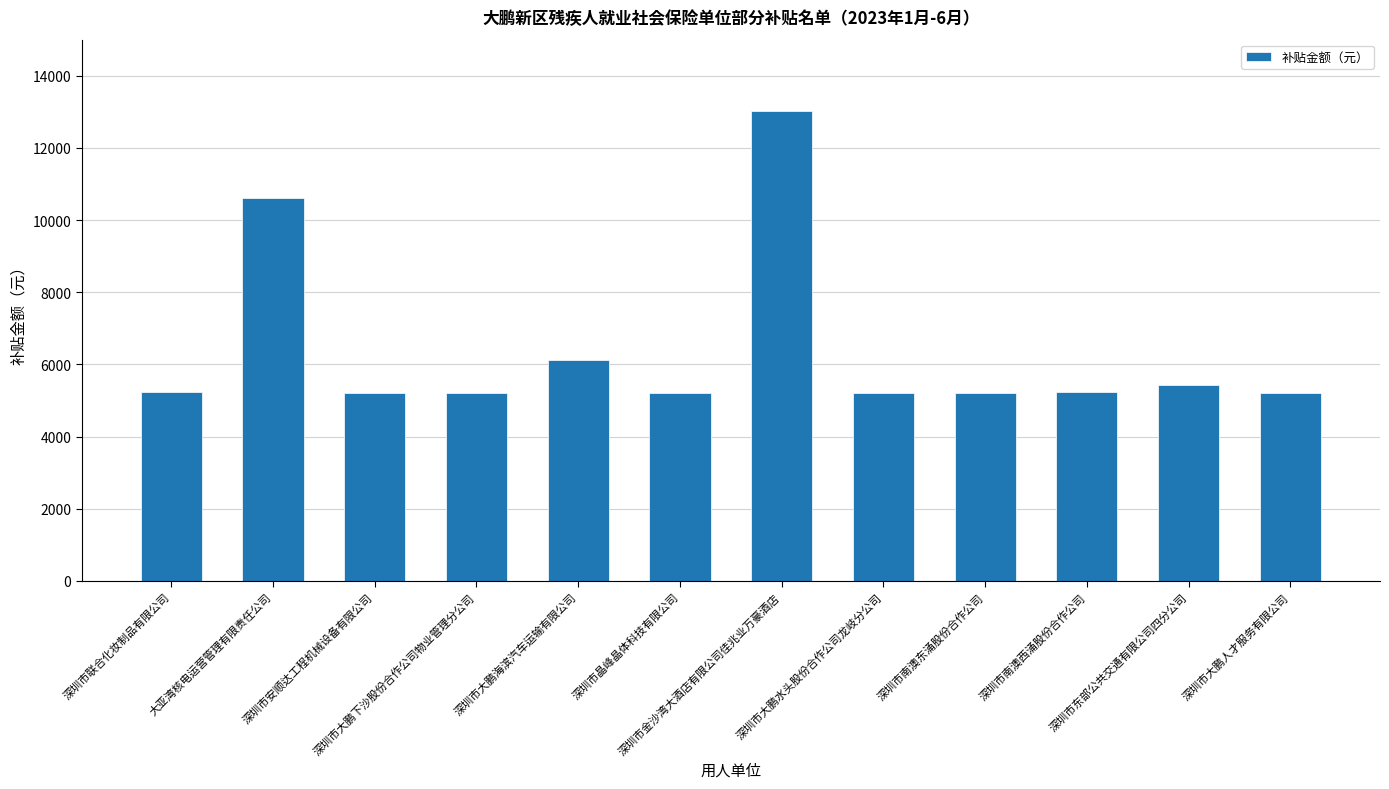

Which category has the highest value across all series?

深圳市金沙湾大酒店有限公司佳兆业万豪酒店